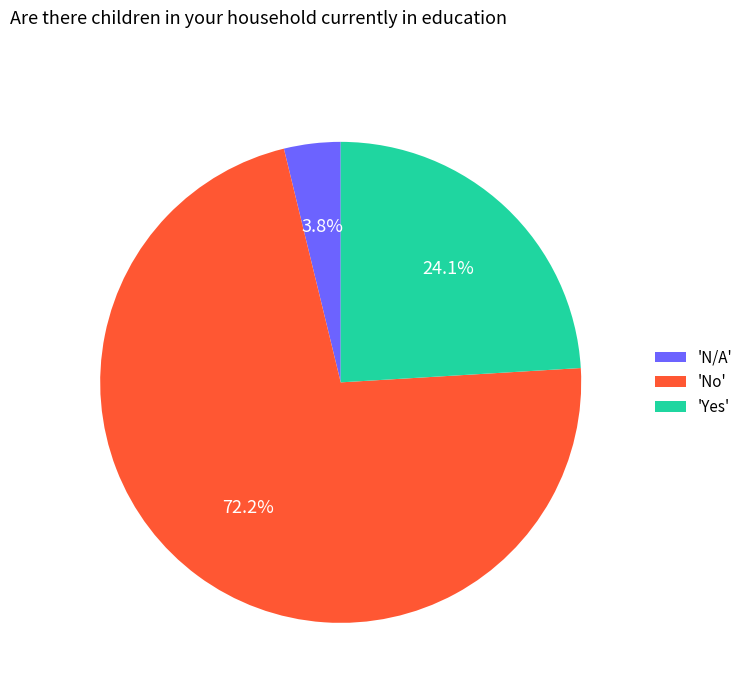

Is there a majority slice in this chart?

Yes